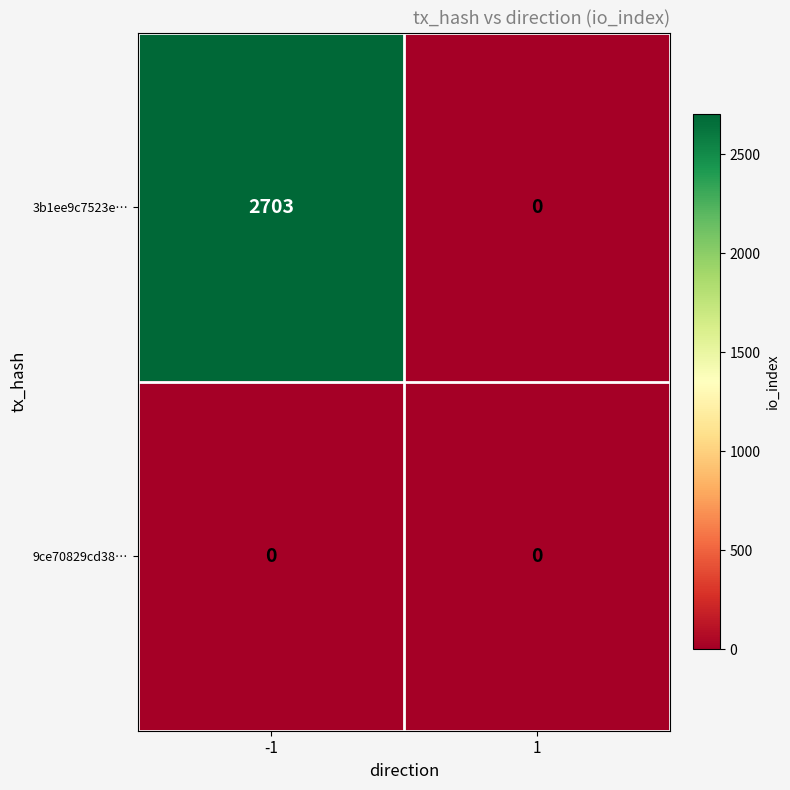

Is it true that 3b1ee9c7523e… equals 0 at 1?

True